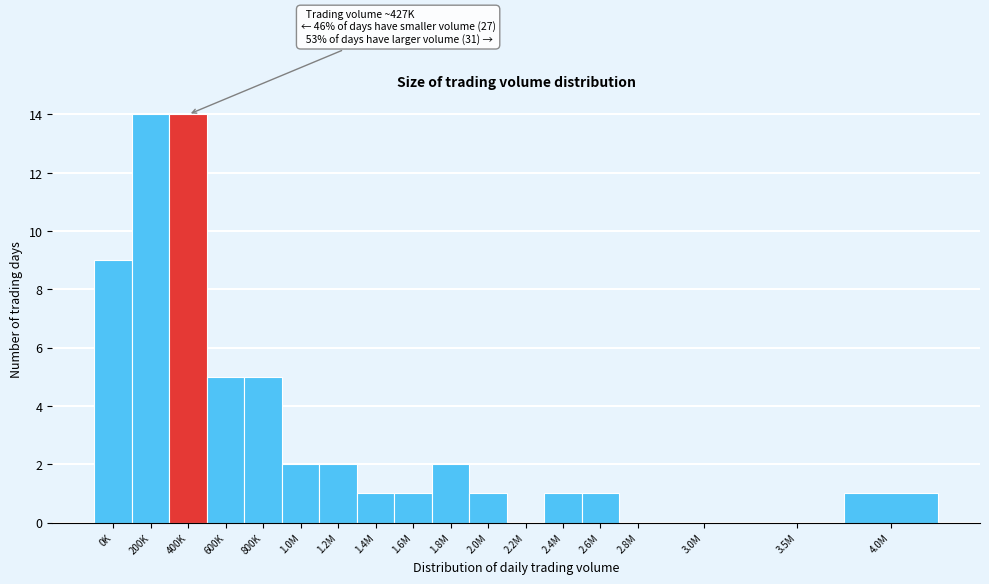

Reading left to right, extract all data points from this chart.

0K=9	200K=14	400K=14	600K=5	800K=5	1.0M=2	1.2M=2	1.4M=1	1.6M=1	1.8M=2	2.0M=1	2.2M=0	2.4M=1	2.6M=1	2.8M=0	3.0M=0	3.5M=0	4.0M=1